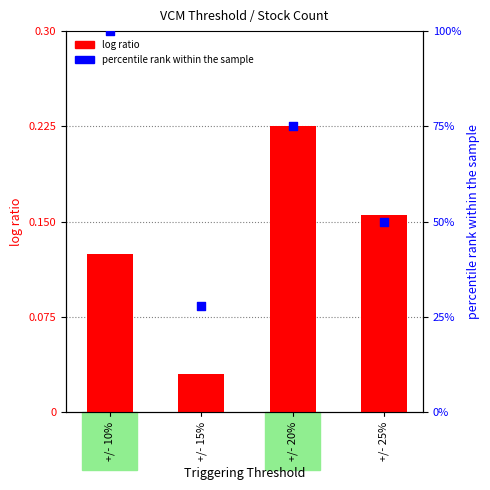

Which series contains the lowest Y value?

log ratio